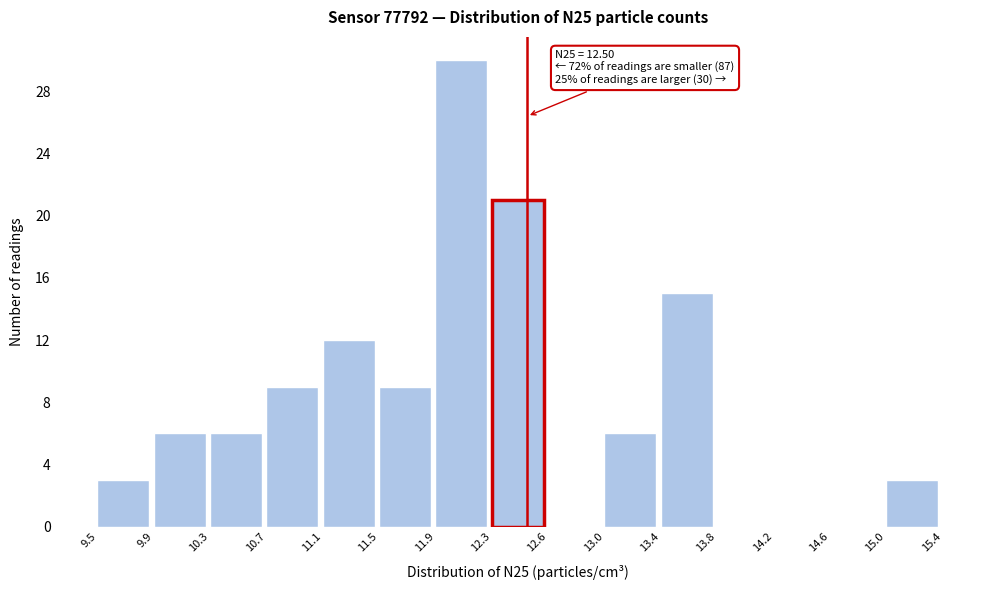

Over which range of the x-axis is the bar tallest?

11.9 to 12.3